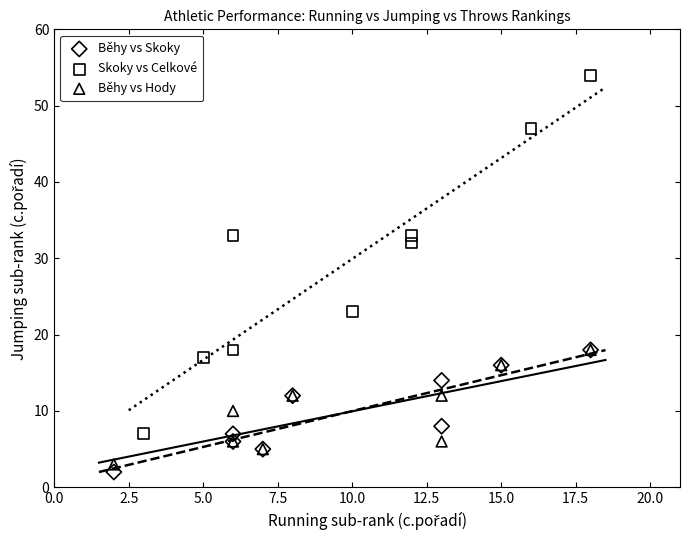

What are all the series names shown in the legend?

Běhy vs Skoky, Skoky vs Celkové, Běhy vs Hody